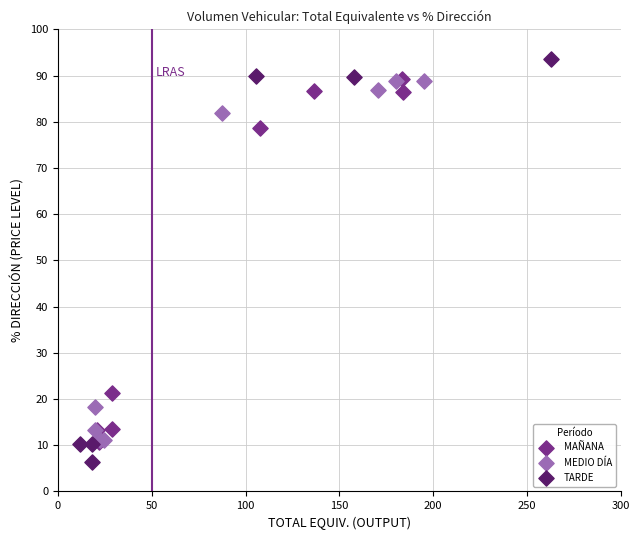

Which series contains the highest Y value?

TARDE